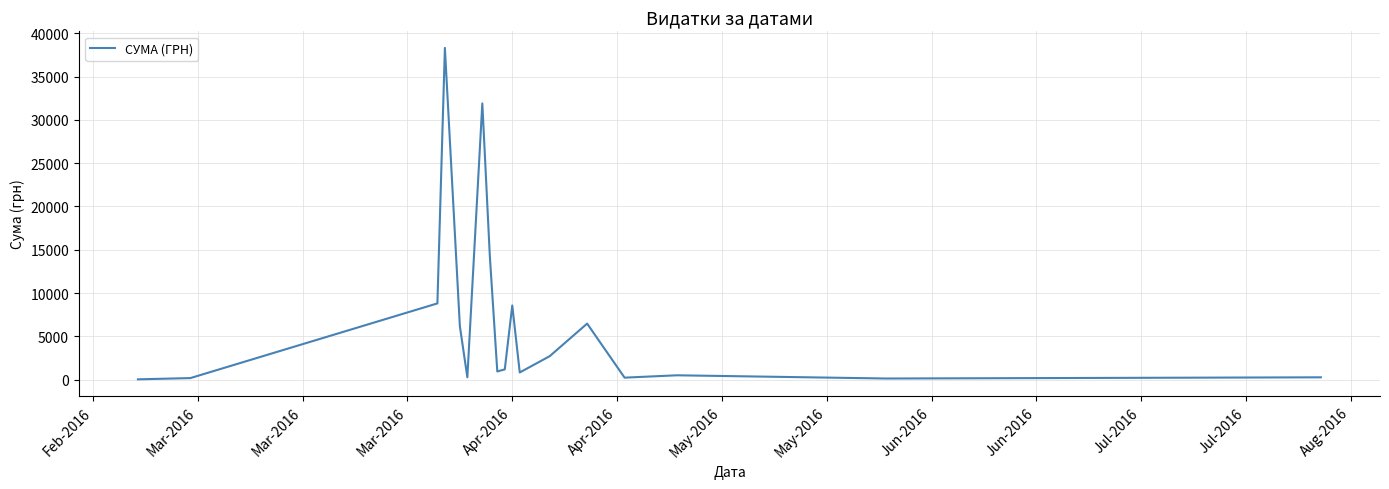

What is the difference between the maximum and minimum values?

38264.5